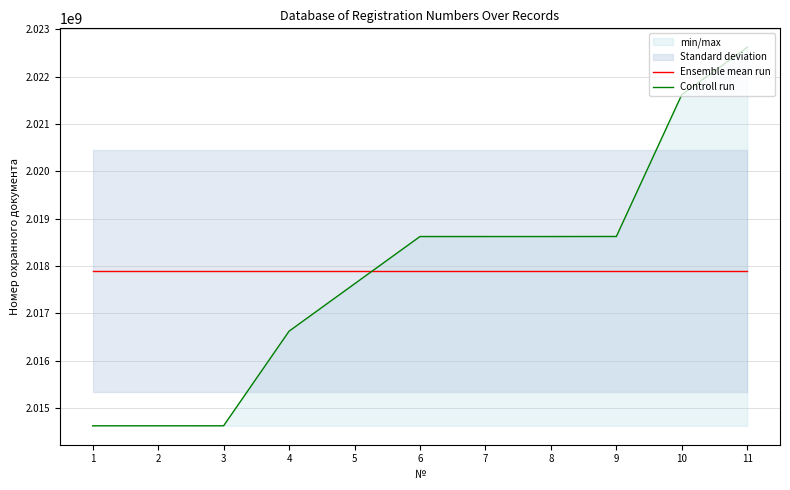

What are all the series names shown in the legend?

Ensemble mean run, Controll run